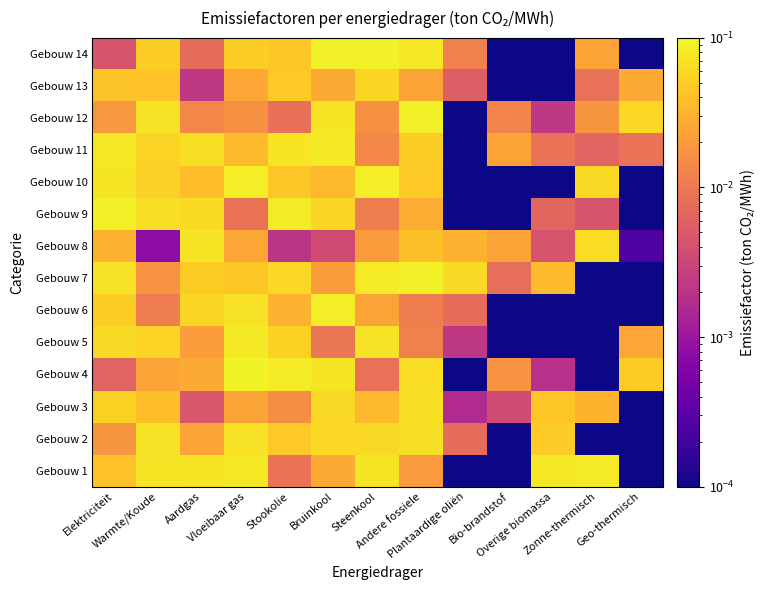

At Bio-brandstof, list the series in order from smallest to largest.

Gebouw 1, Gebouw 2, Gebouw 5, Gebouw 6, Gebouw 9, Gebouw 10, Gebouw 13, Gebouw 14, Gebouw 3, Gebouw 7, Gebouw 12, Gebouw 4, Gebouw 11, Gebouw 8